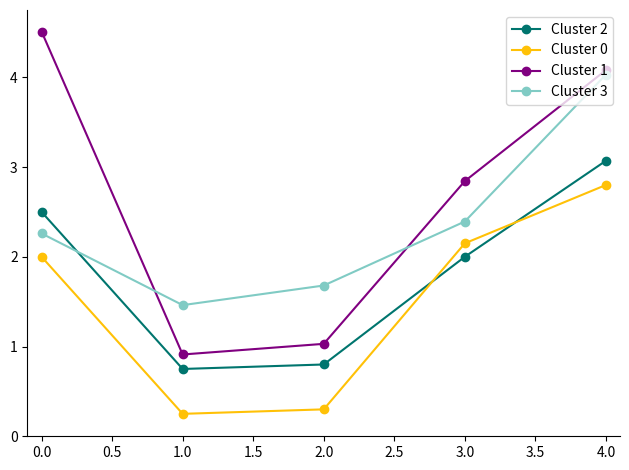

Which series has the widest spread of values?

Cluster 1